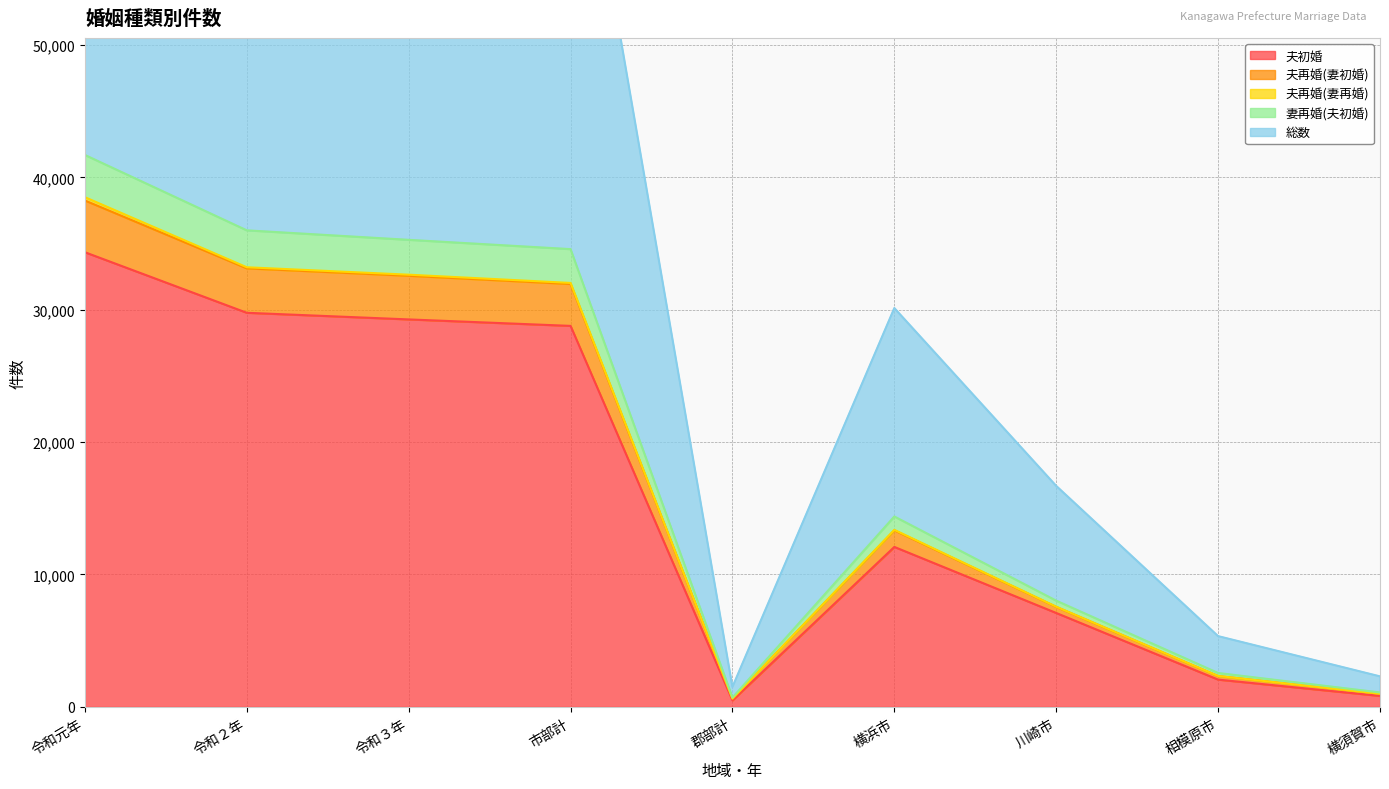

What is the maximum value for 夫初婚?

34343